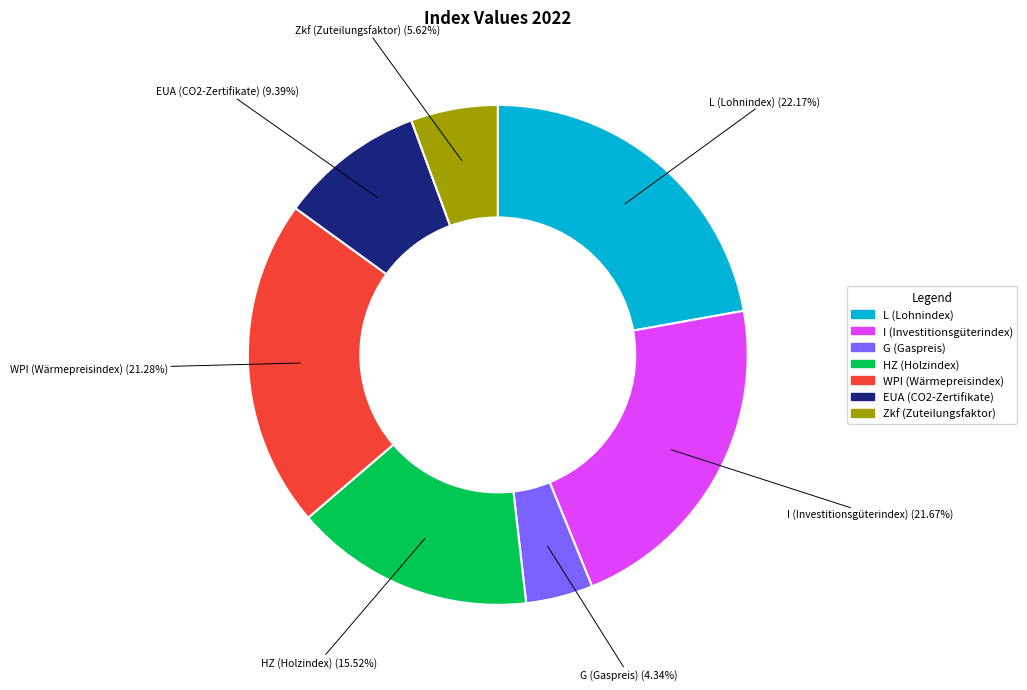

Is it true that I (Investitionsgüterindex) is 28% of the pie?

False